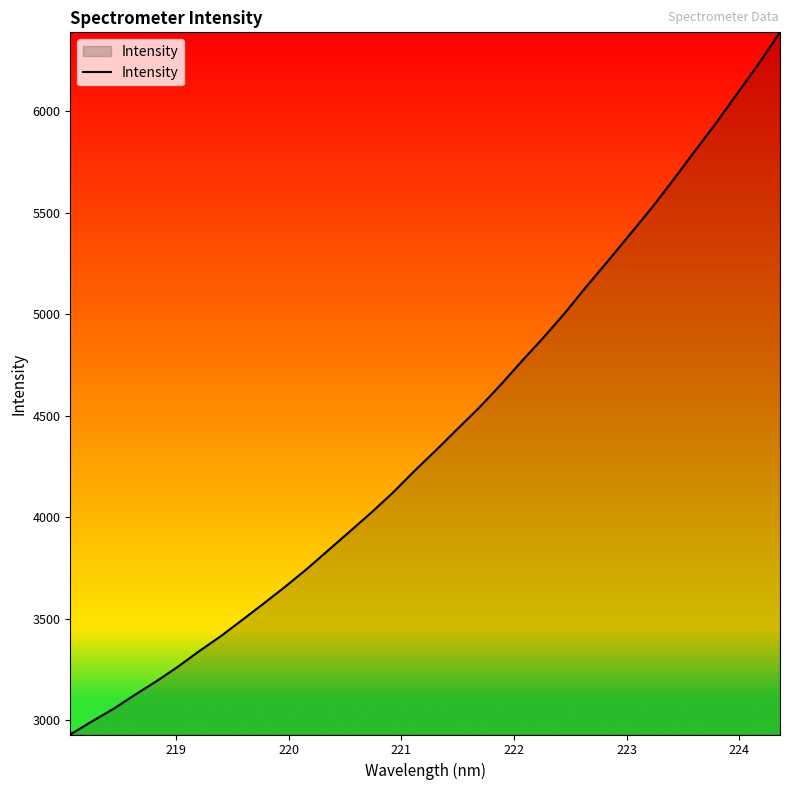

What is the smallest value displayed?

2929.1